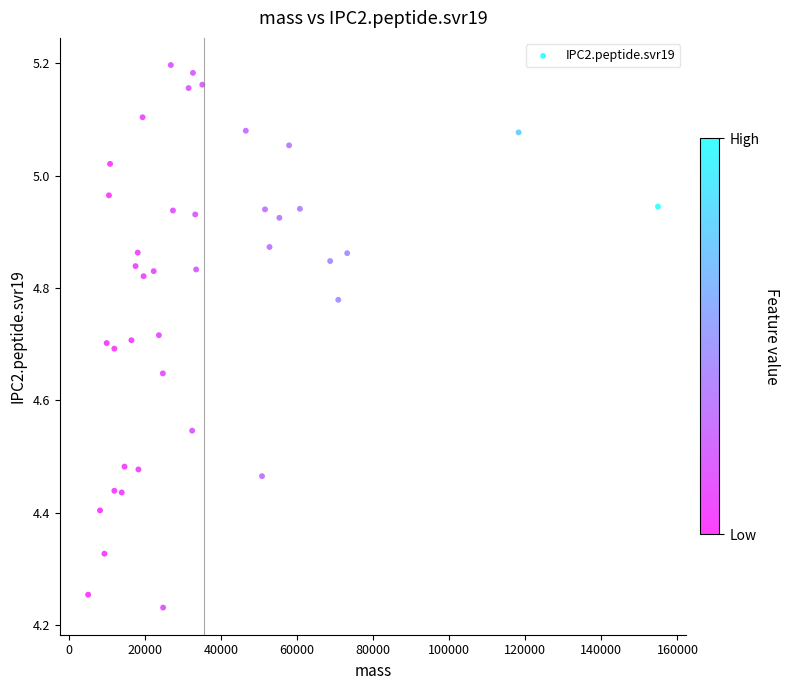

What is the range of X values (max minus min)?

149800.3